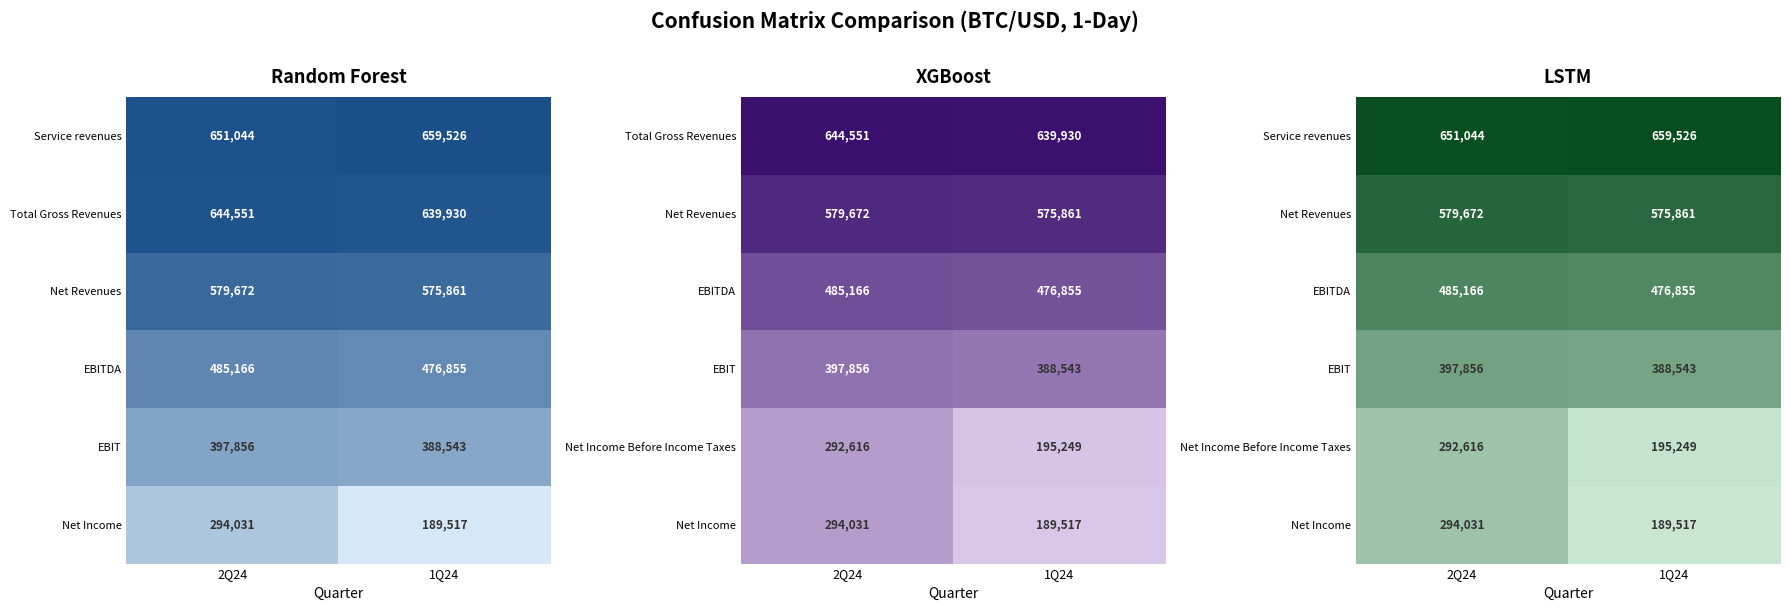

How many values in the Net Revenues series are below 579672?

1